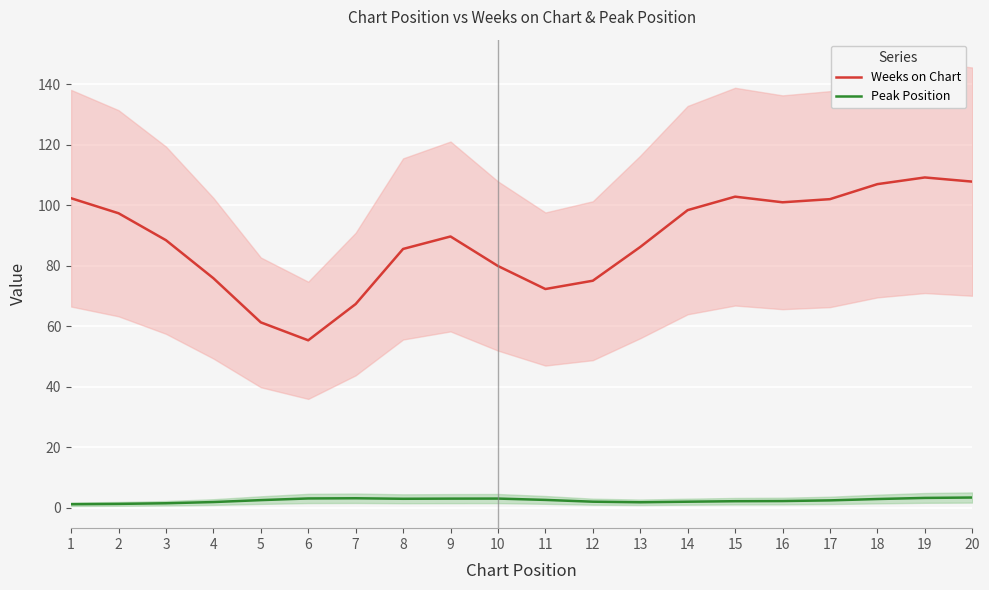

The Weeks on Chart series shows 75.9 at 4. True or false?

True